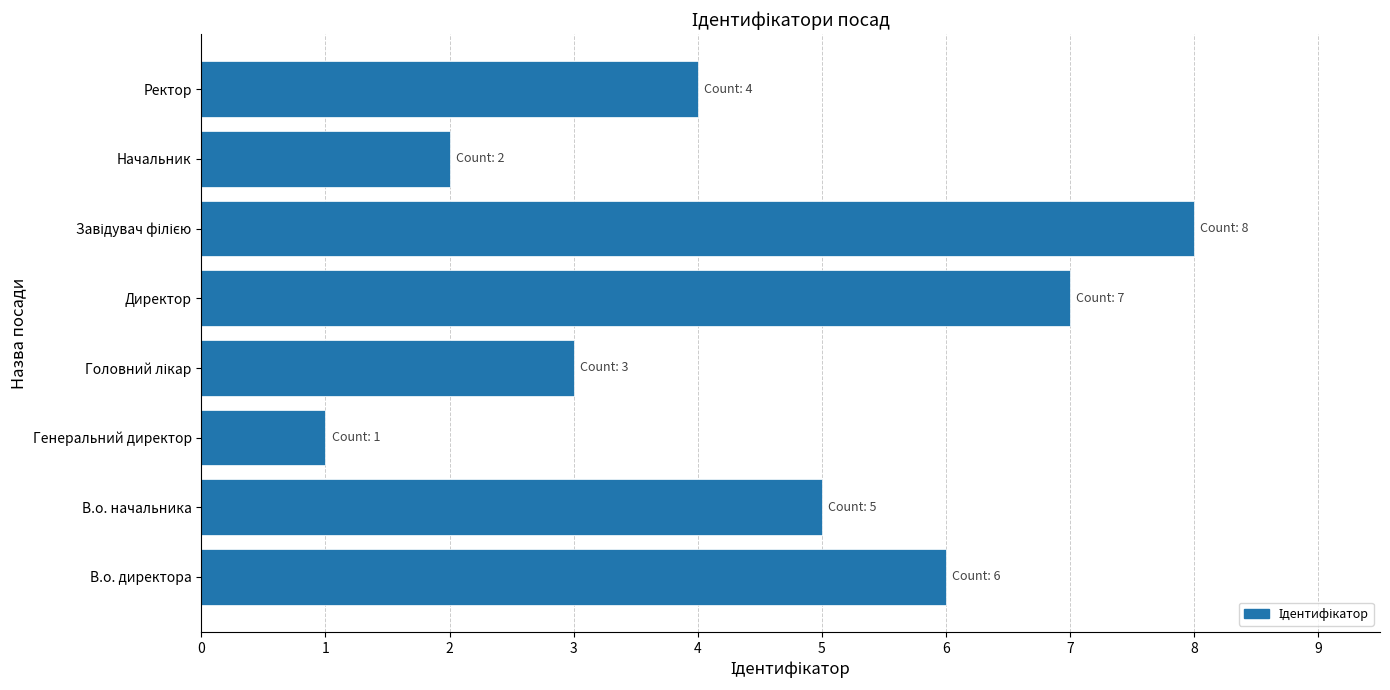

What is the difference between the second highest and second lowest values?

5